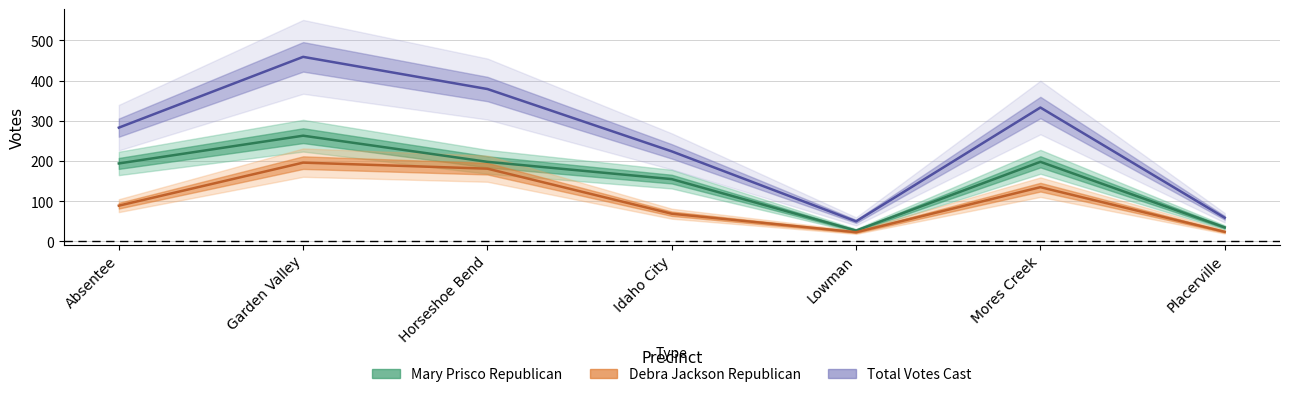

What is the average value of the Total Votes Cast series?

255